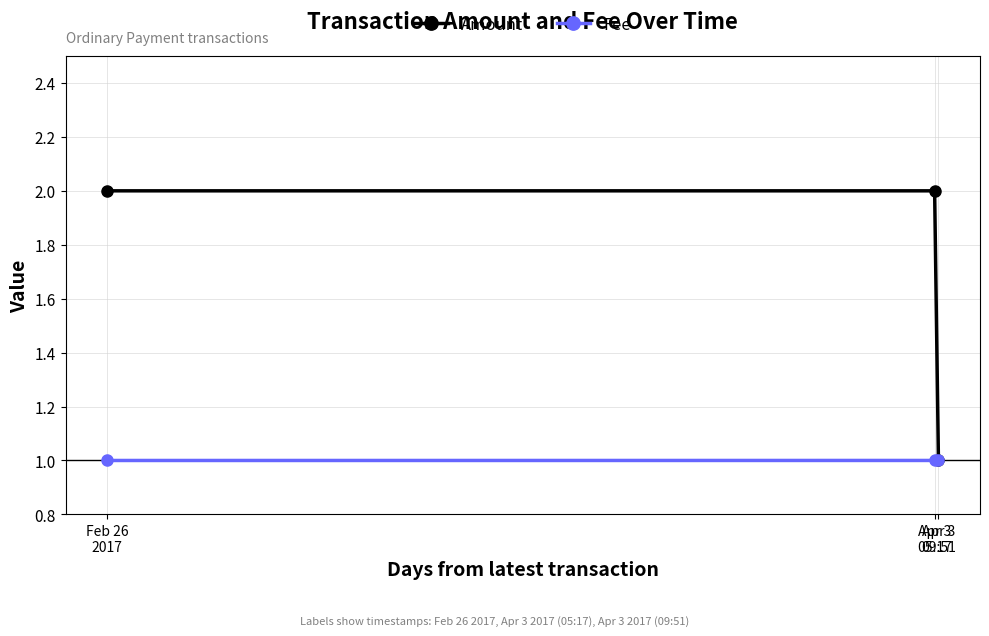

The Amount series shows 2.0 at Apr 3
05:17. True or false?

True